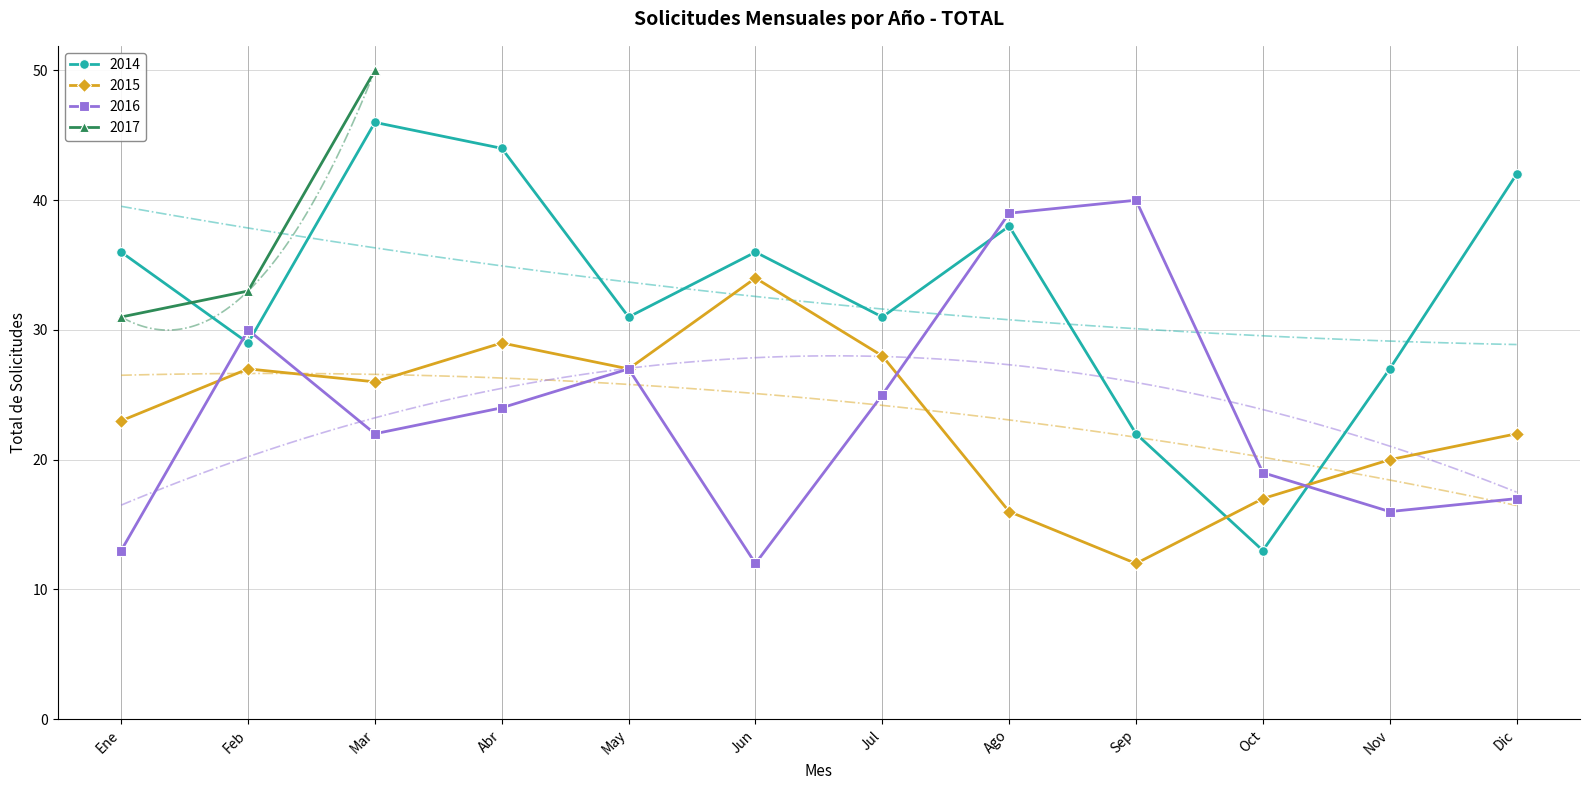

Where do 2016 and 2015 first cross each other?

Ene and Feb